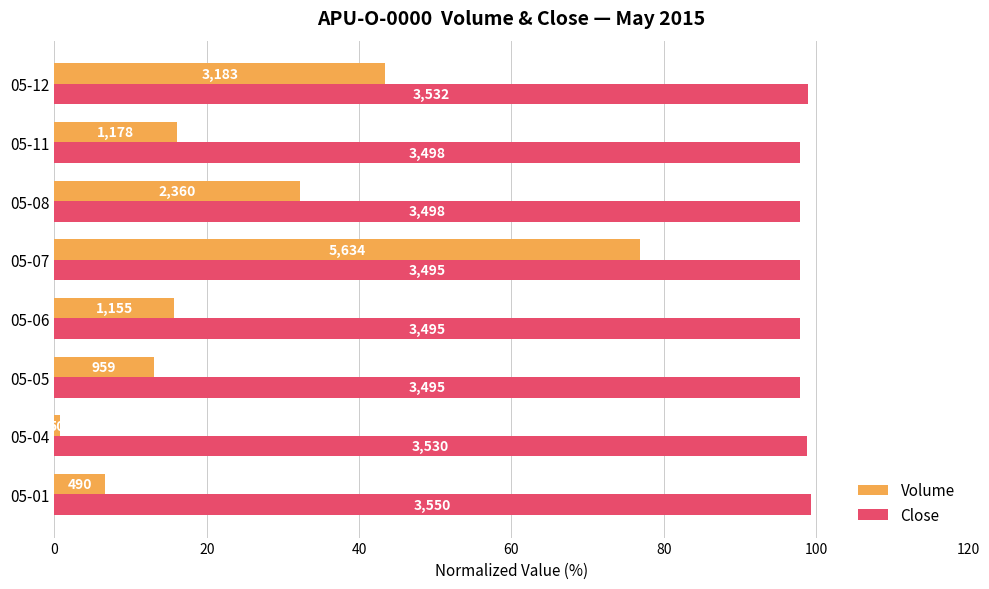

What is the difference between the second highest and minimum values in the Volume series?

42.7